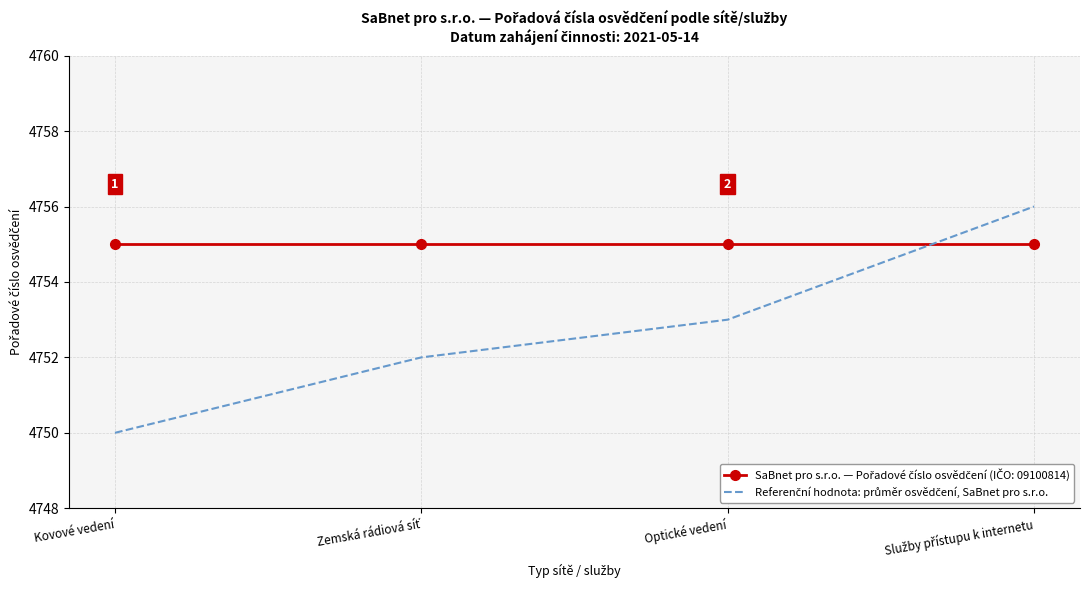

What is the difference between the highest and lowest values at Kovové vedení?

5